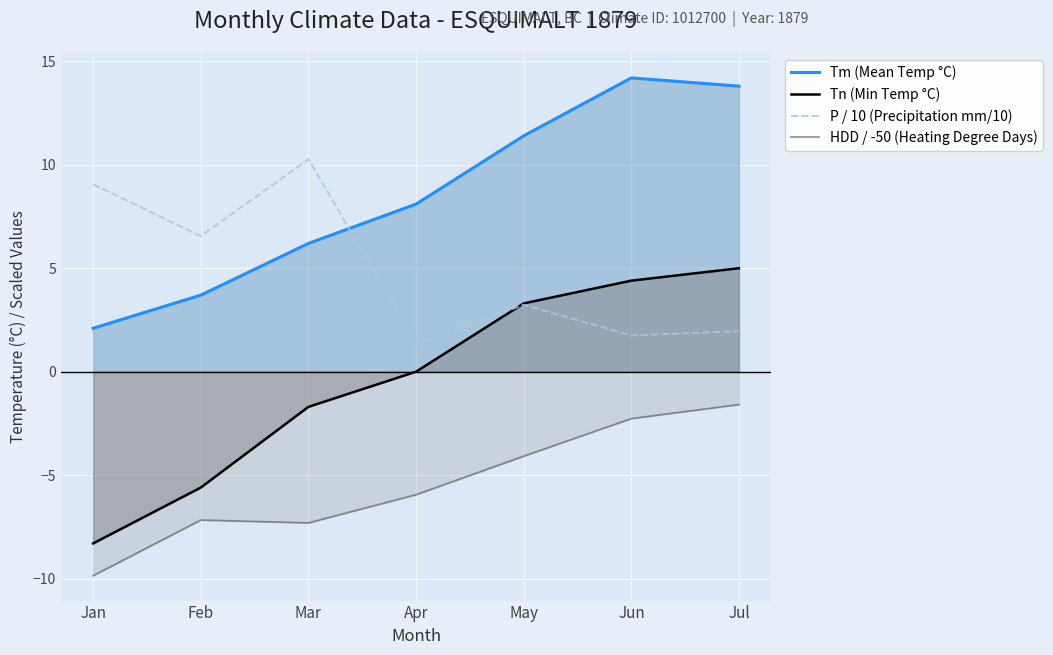

How many values in the Tn (Min Temp °C) series are below 0?

3